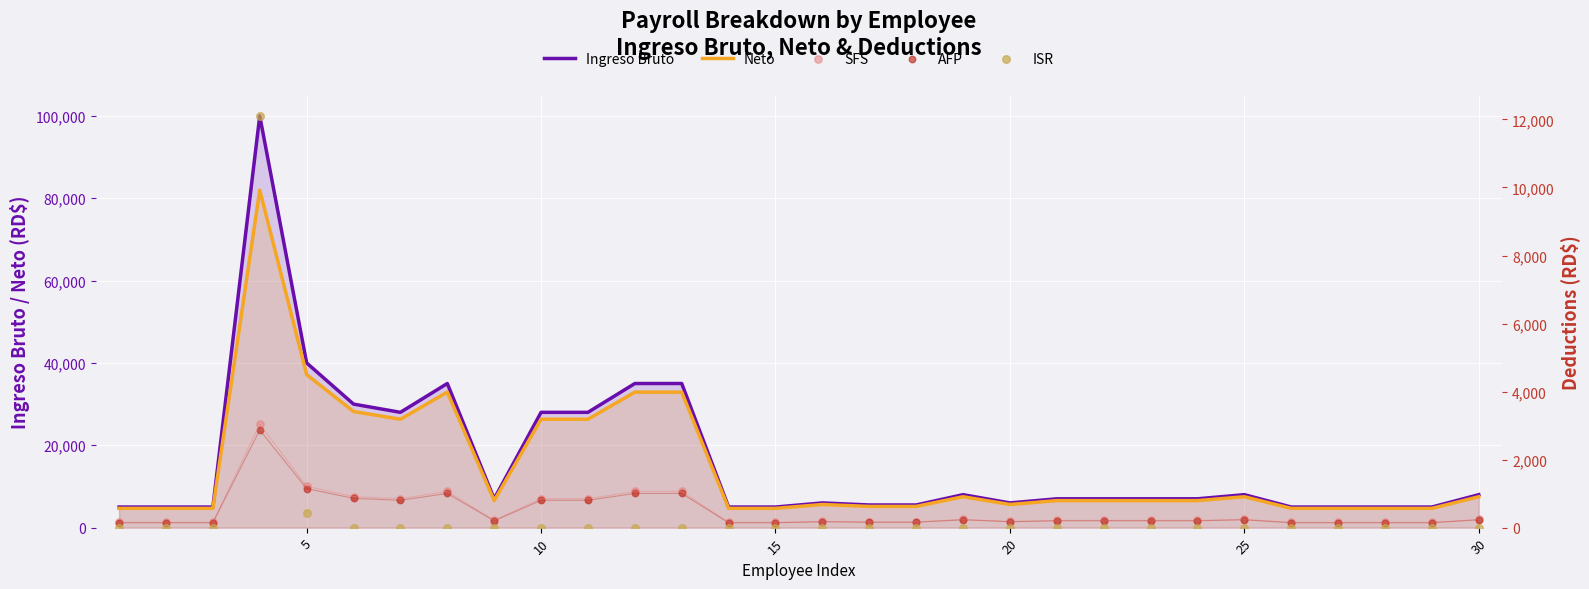

Which series has the largest Y range (max minus min)?

Ingreso Bruto